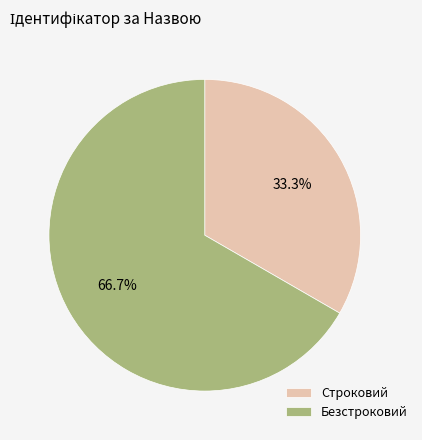

Approximately how many times larger is the value at Строковий compared to Безстроковий?

0.5